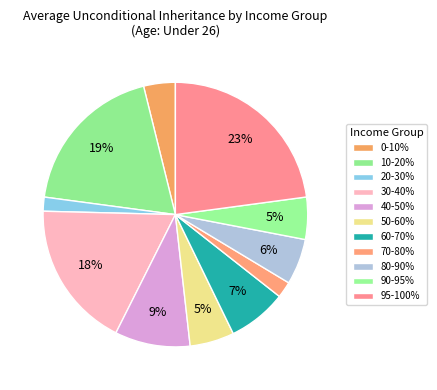

Count the number of slices in the pie.

11